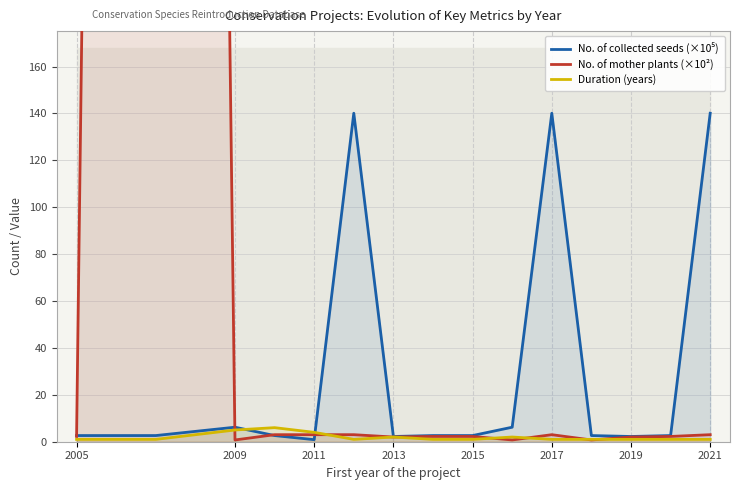

True or false: Duration (years) has a value of 1.0 at 2005.

True